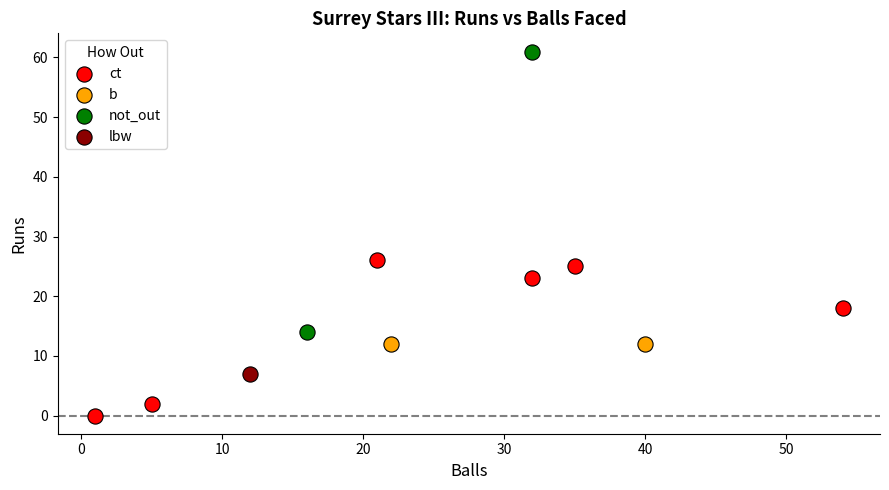

Which series contains the lowest Y value?

ct